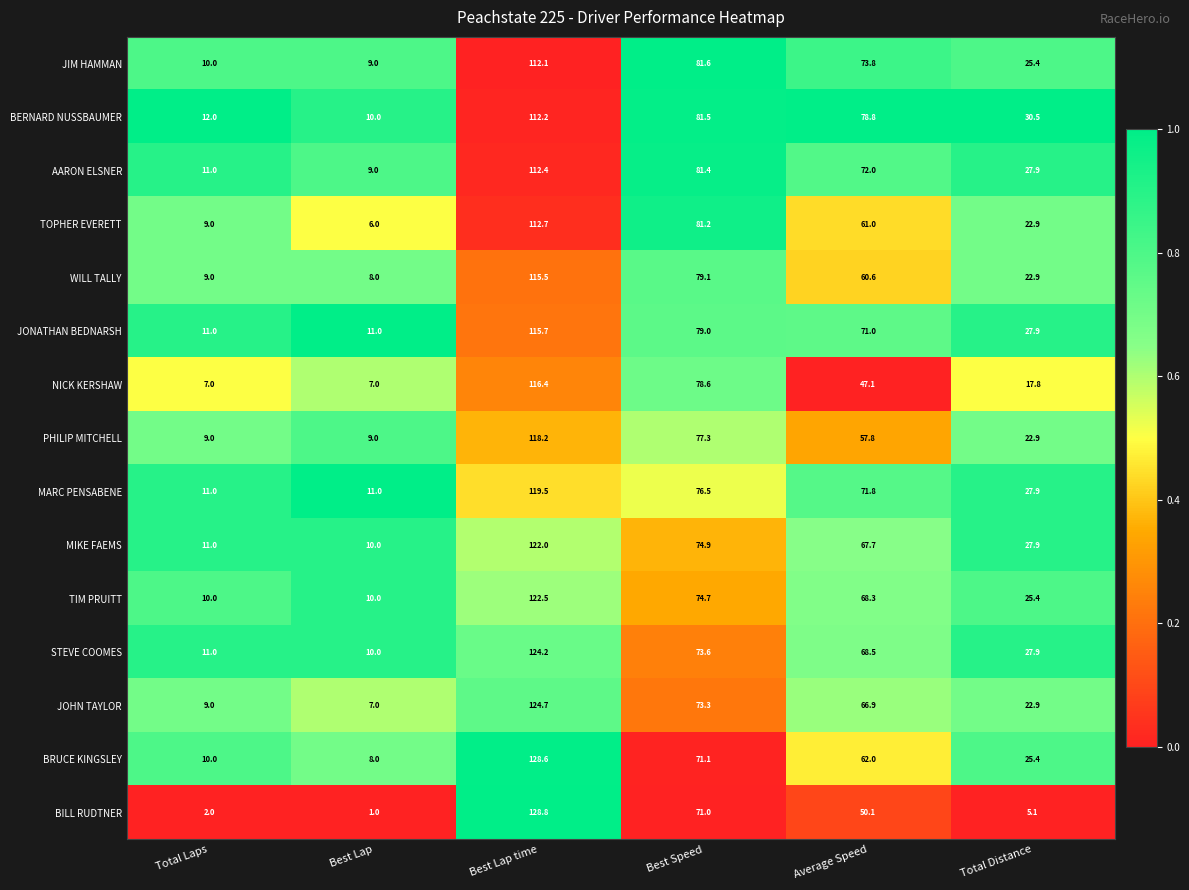

Is it true that BRUCE KINGSLEY equals 2.3 at Best Lap?

False